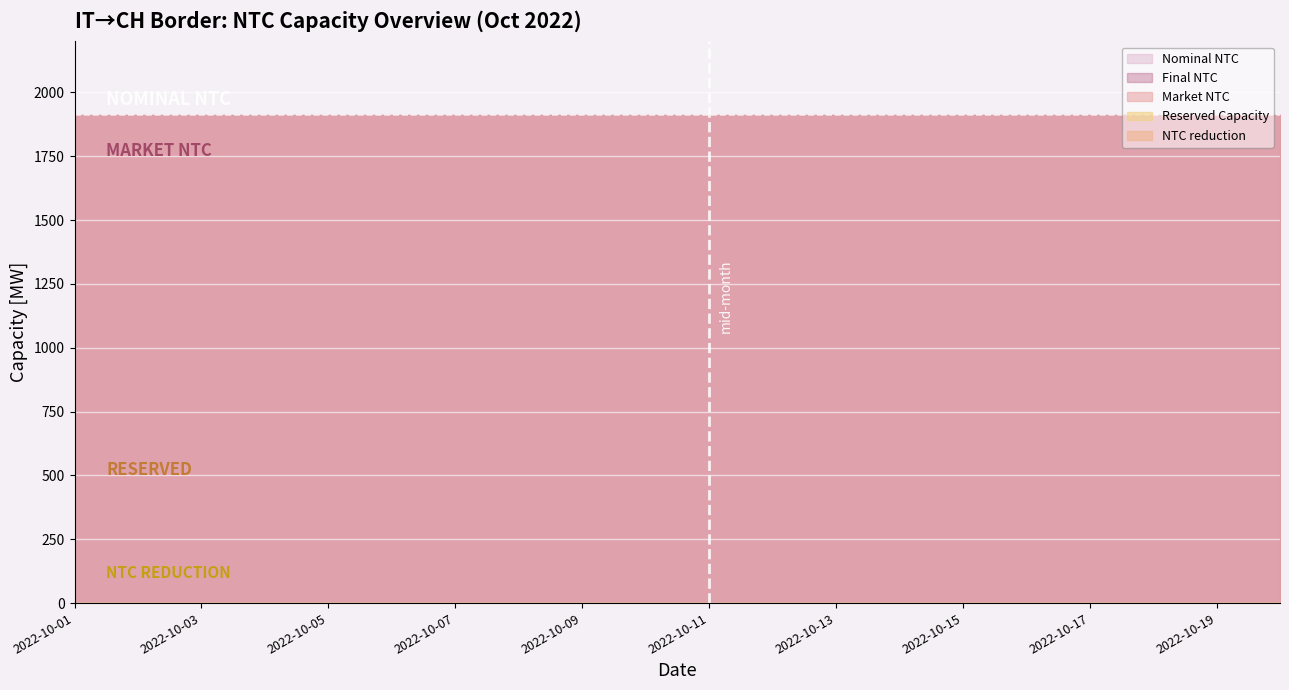

The Nominal NTC series shows 1910 at 2022-10-08. True or false?

True